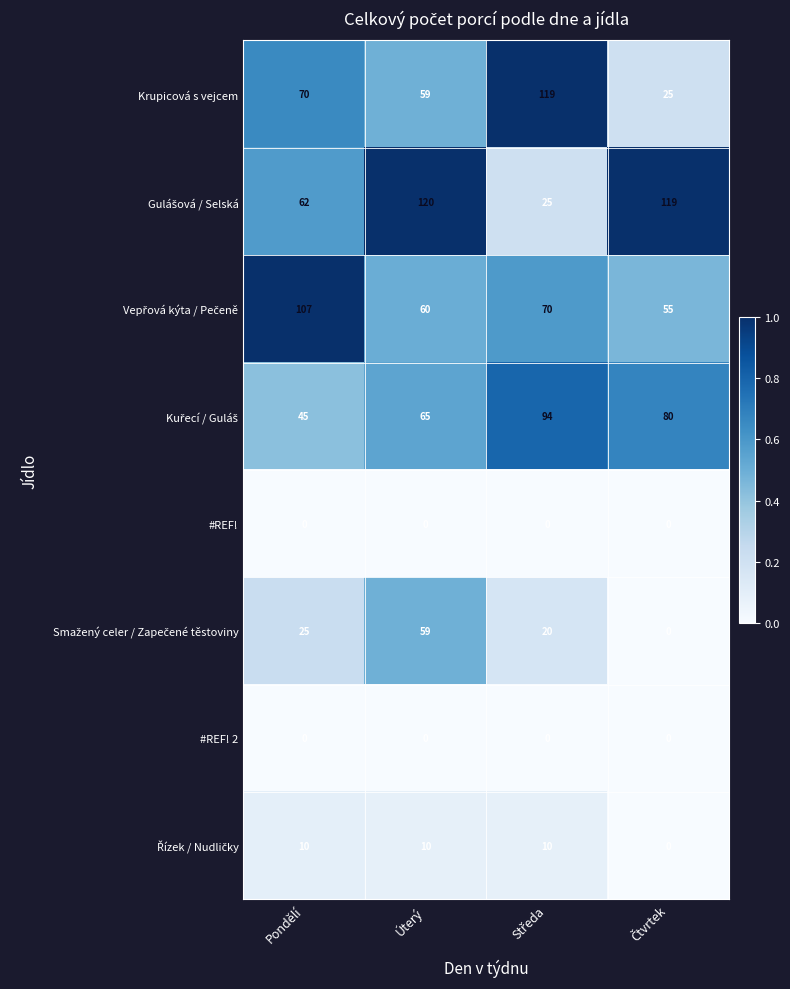

At how many categories does at least one series exceed 117?

3